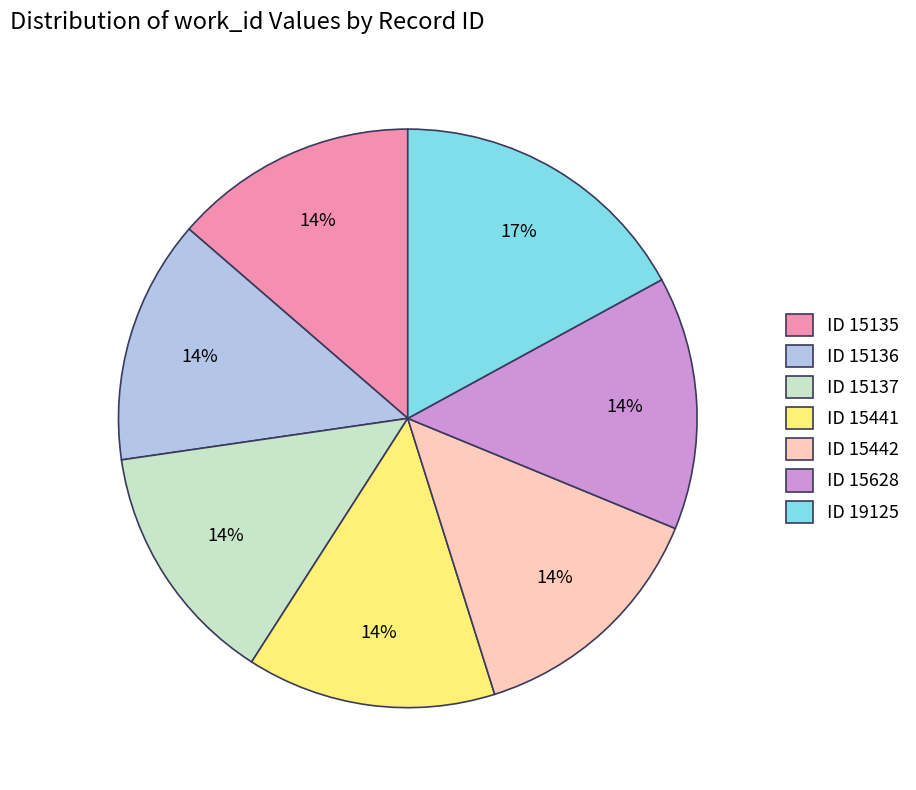

Is there a majority slice in this chart?

No